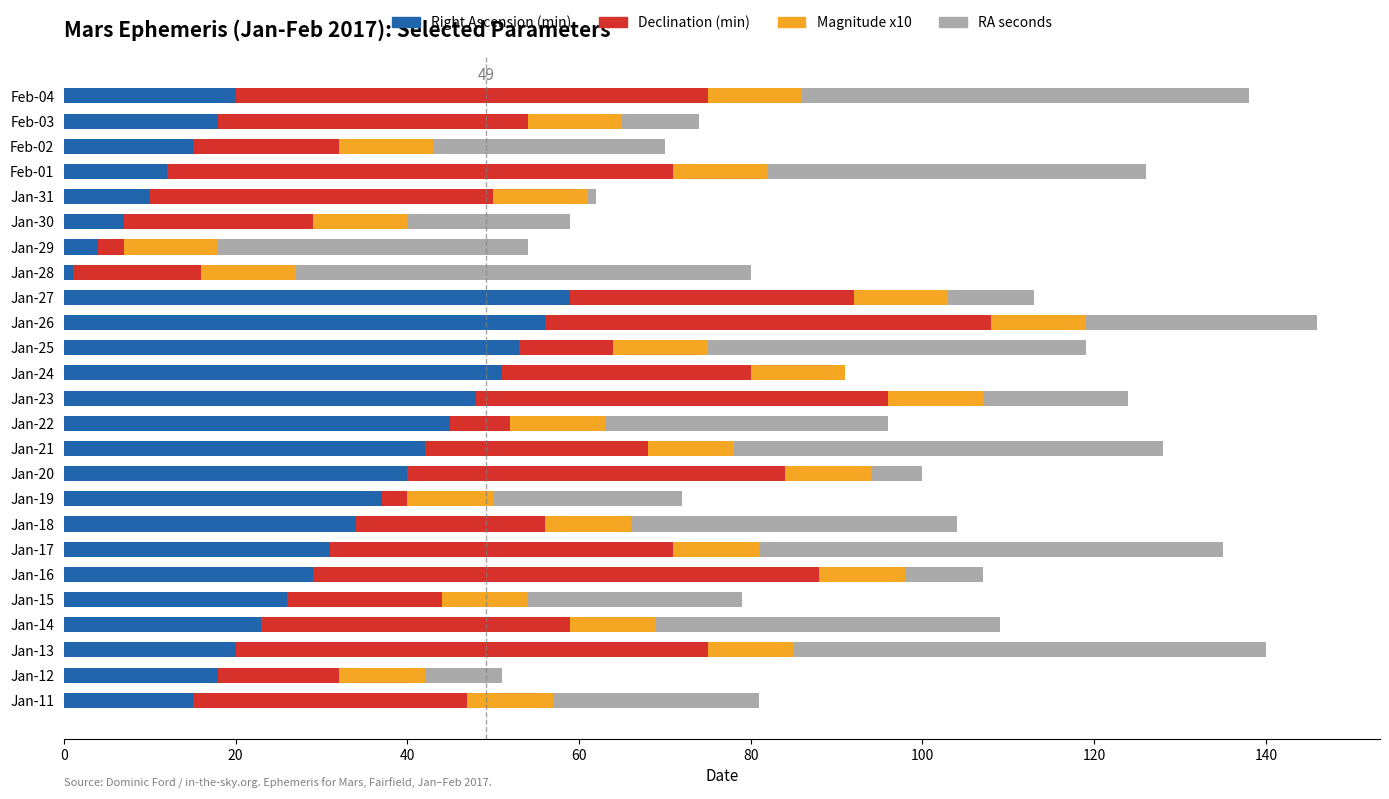

What is the highest value of the Right Ascension (min) series?

59